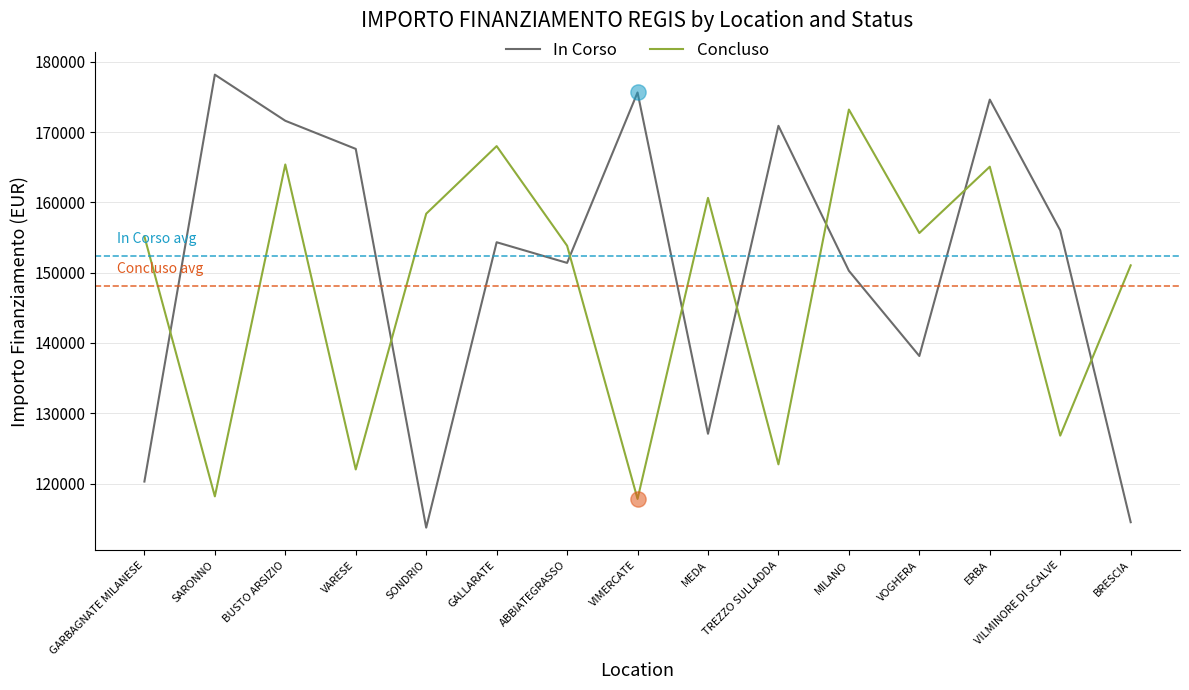

Which series ends up on top after the final intersection of In Corso and Concluso?

Concluso